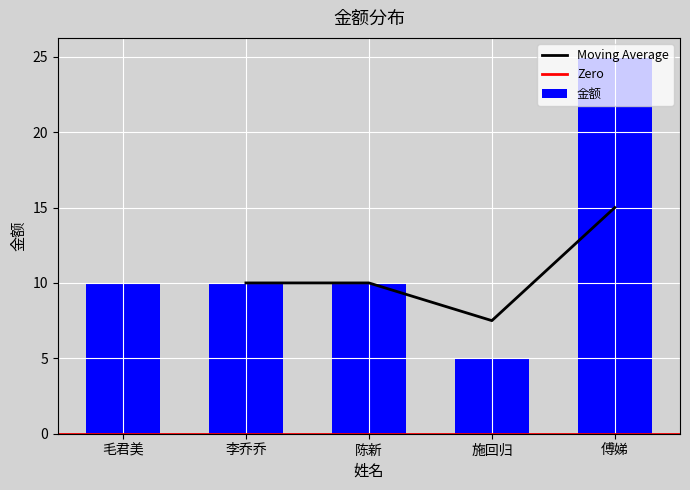

Which has a higher value, 傅娣 or 李乔乔?

傅娣